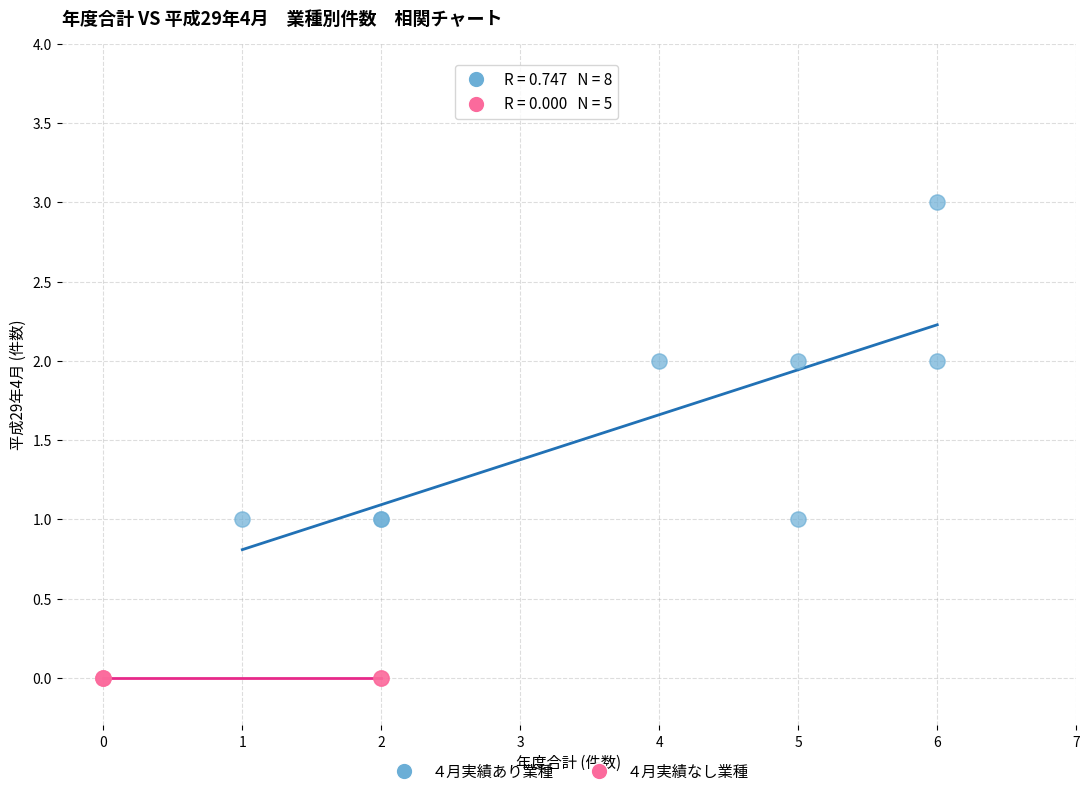

What are all the series names shown in the legend?

４月実績あり業種, ４月実績なし業種